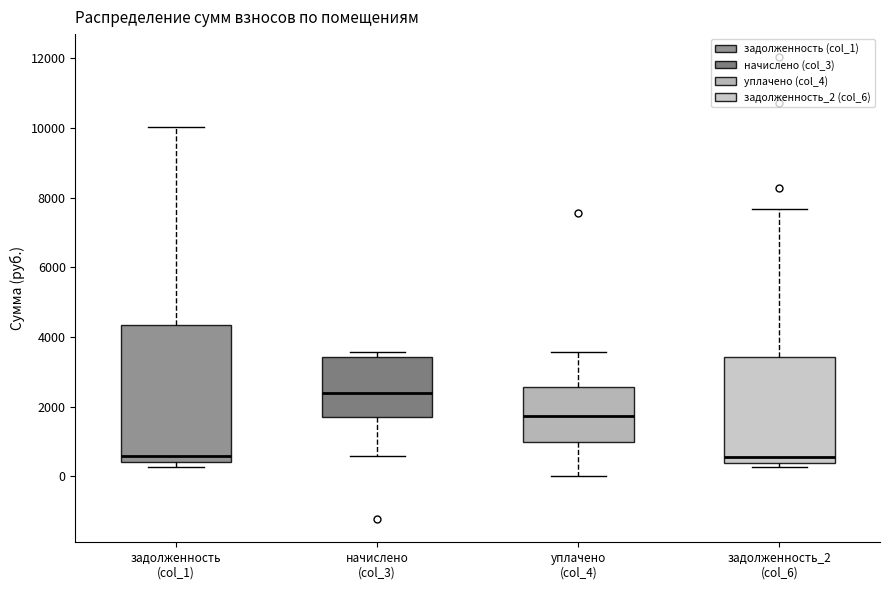

Where does the median line of the box for задолженность_2 (col_6) sit on the y-axis? The values are not printed on the chart, so give them approximately, as read against the axis.

600